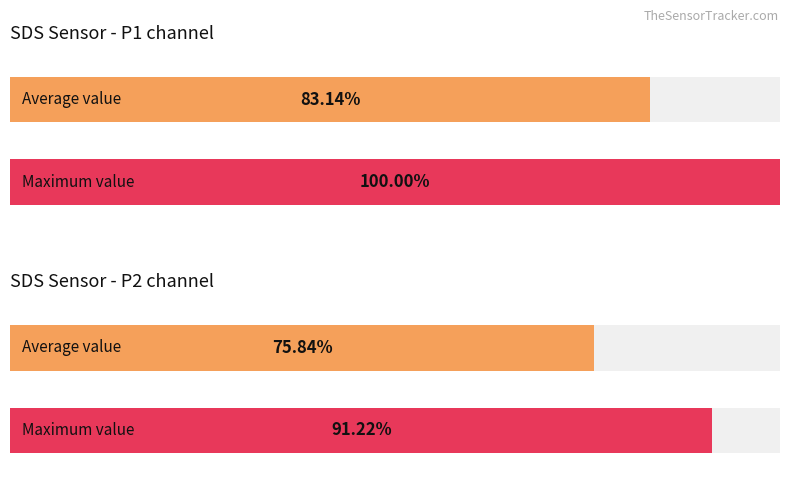

Which series has the largest range (max minus min)?

SDS_P1